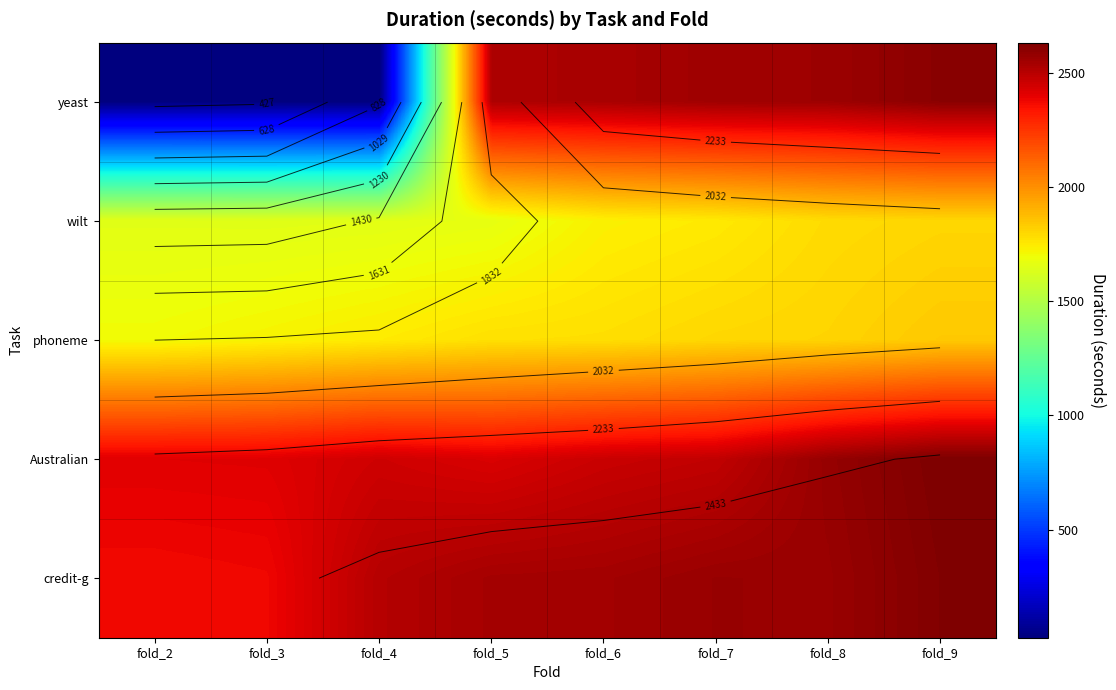

At fold_5, list the series in order from largest to smallest.

credit-g, yeast, Australian, phoneme, wilt